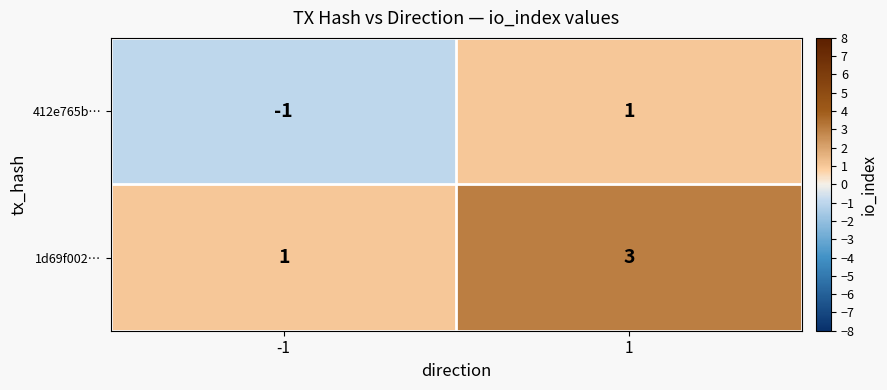

What is the smallest value displayed?

-1